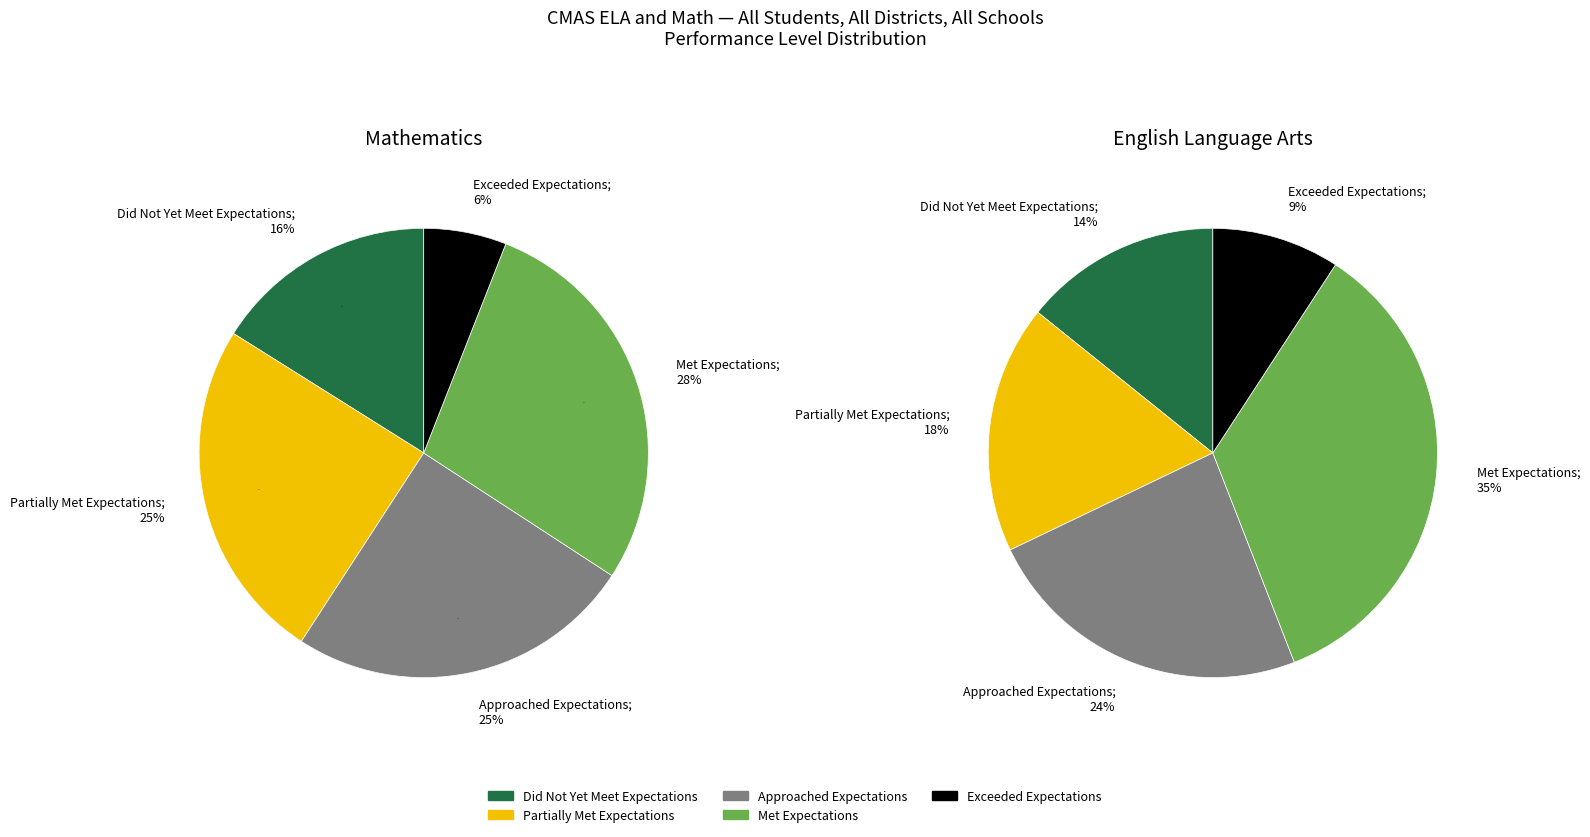

To the nearest percent, what is the difference between the largest and smallest slice percentages?

22%